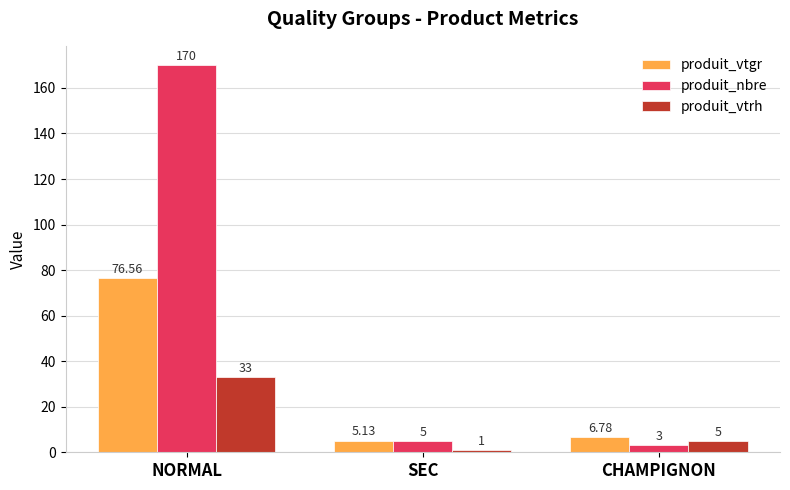

Between NORMAL and CHAMPIGNON, which series saw the biggest shift?

produit_nbre